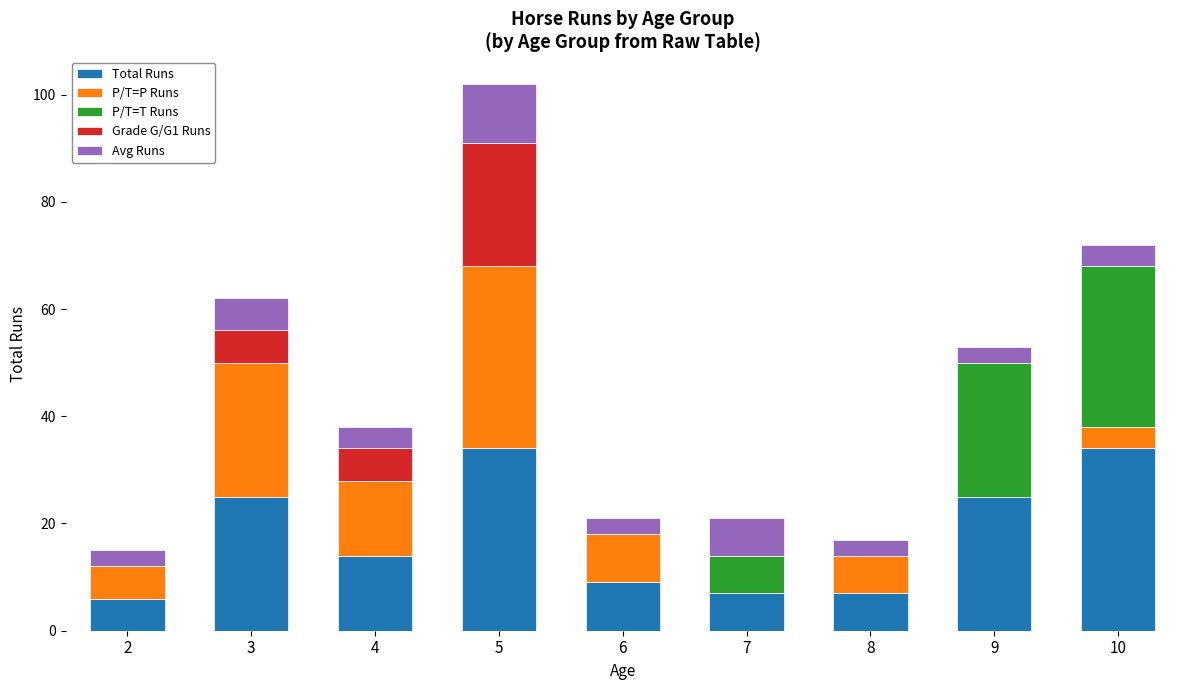

The Total Runs series shows 34 at 10. True or false?

True